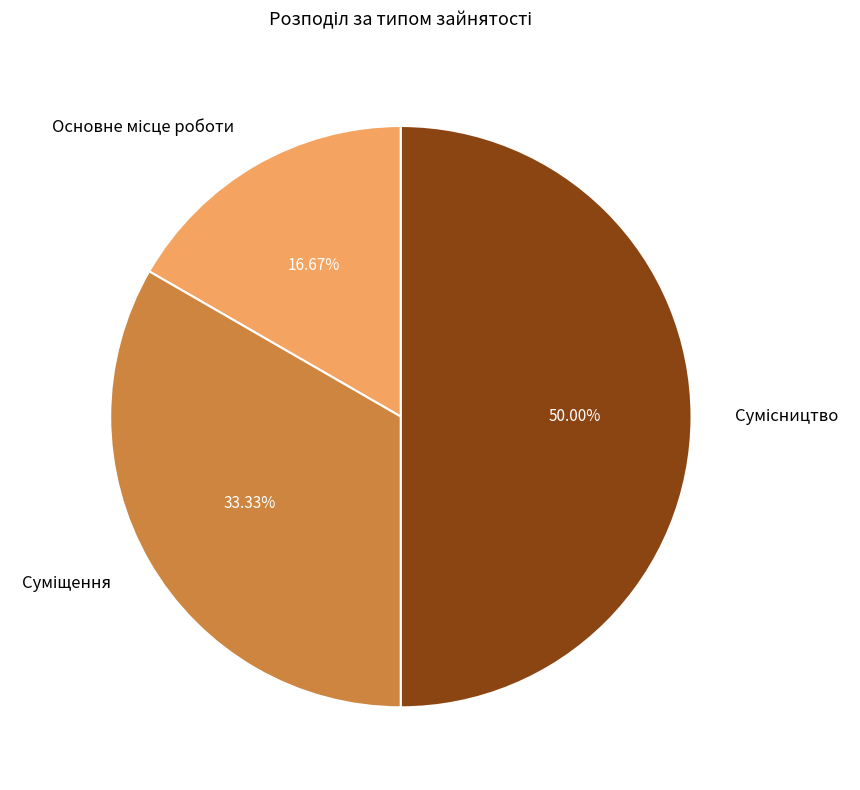

Count the number of slices in the pie.

3